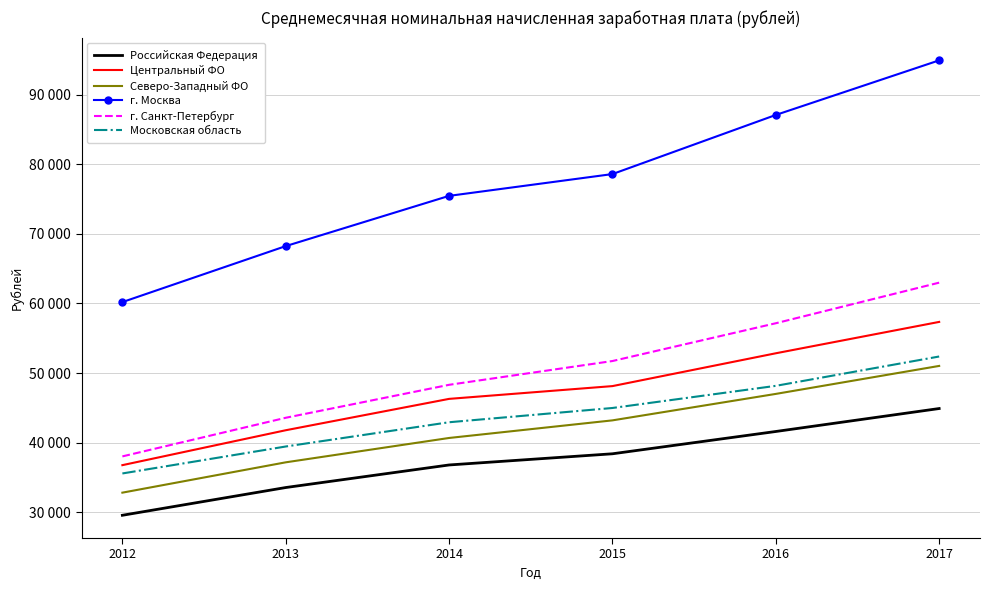

The value of Московская область at 2014 is 58064.3. True or false?

False